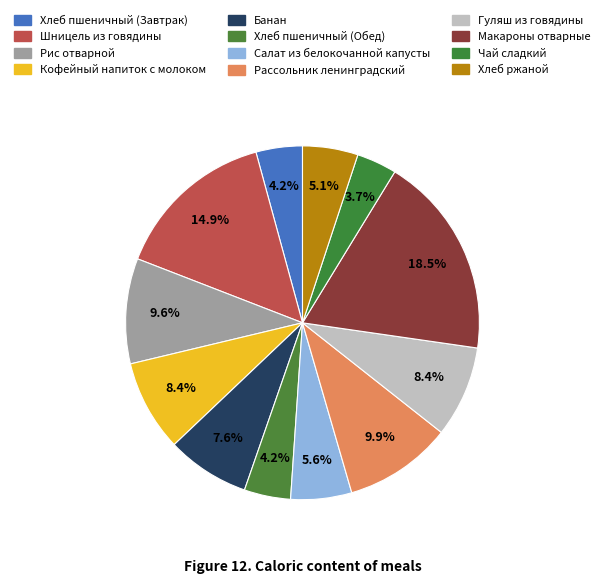

Does Банан account for over 50% of the chart?

No